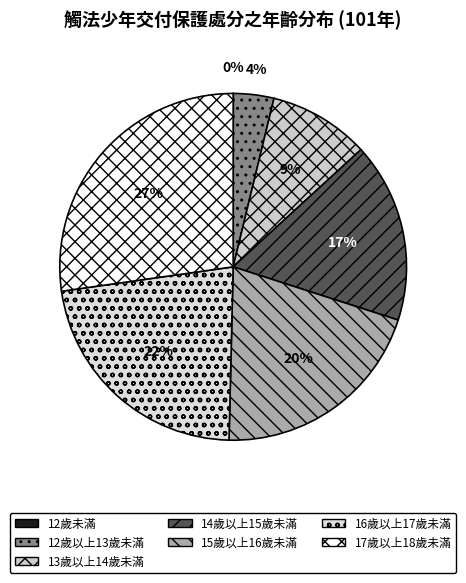

What is the largest slice in the pie chart?

17歲以上18歲未滿